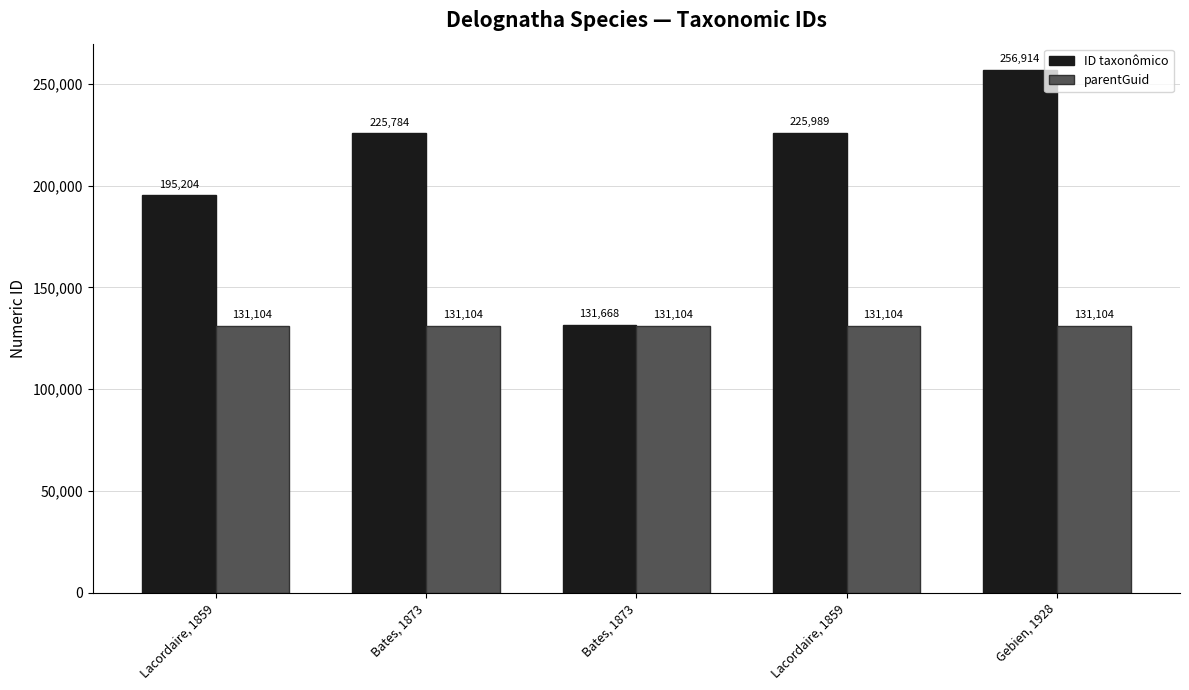

How many data points does each series have?

5